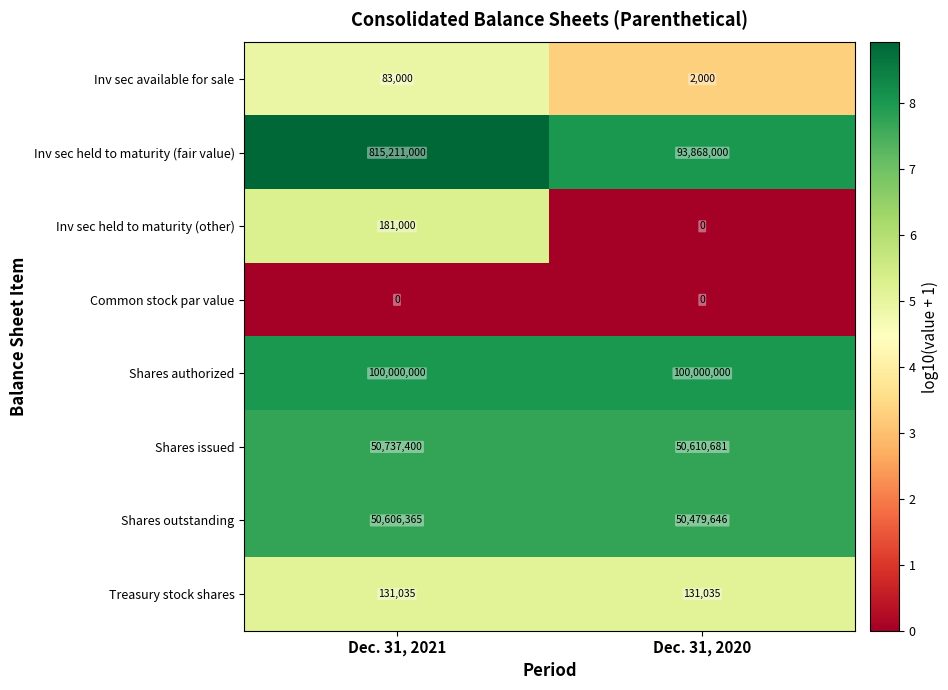

List the labels in order of Inv sec held to maturity (other) value, smallest first.

Dec. 31, 2020, Dec. 31, 2021